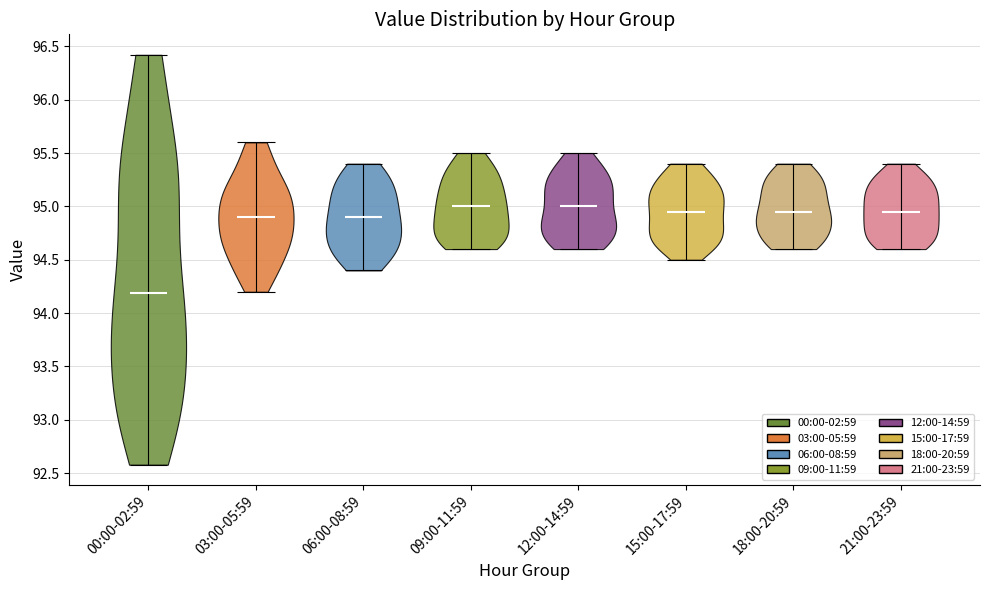

Which violin has the lowest median line?

00:00-02:59